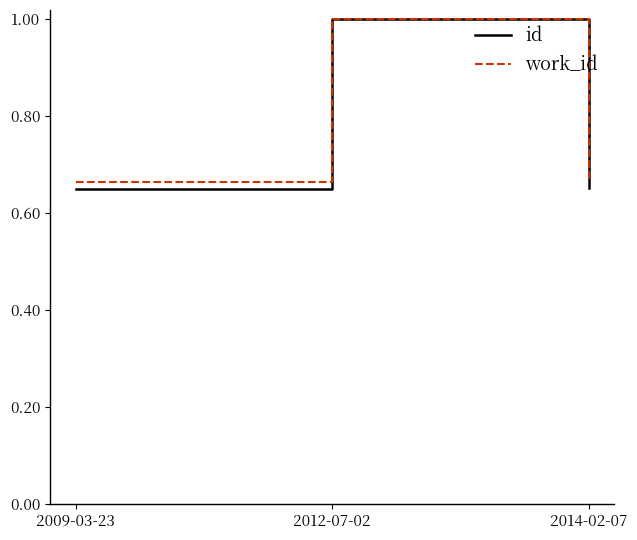

Is it true that id equals 0.3 at 2009-03-23?

False